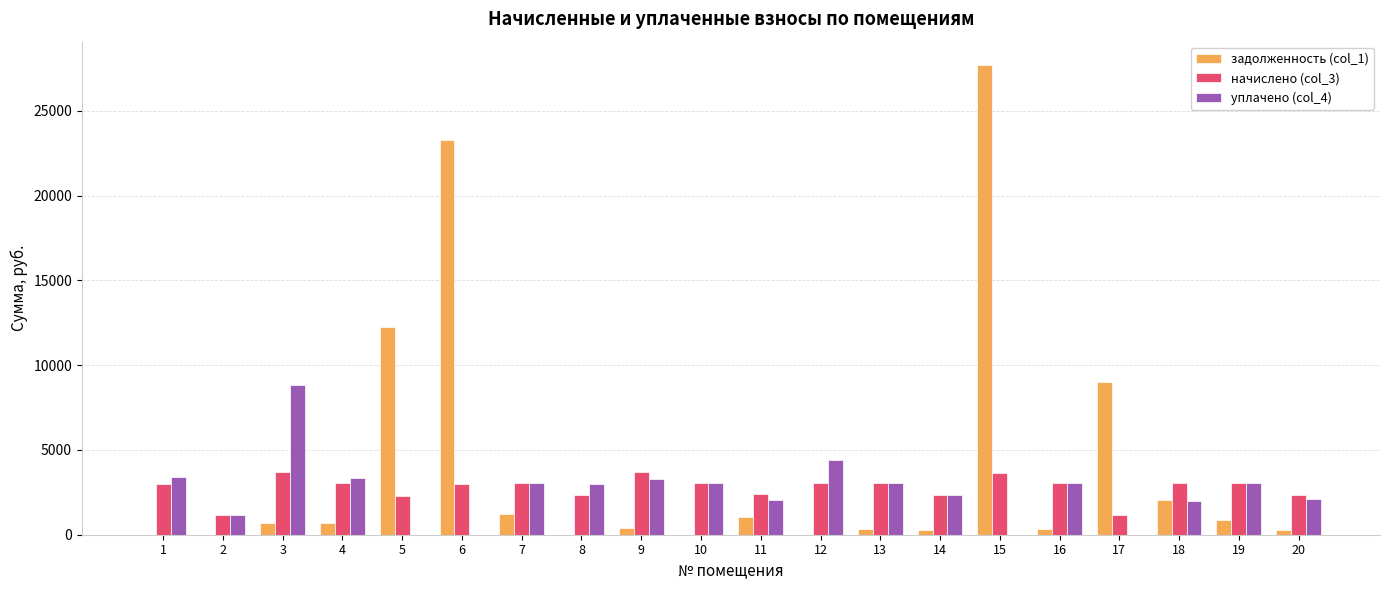

Which series has the widest spread of values?

задолженность (col_1)